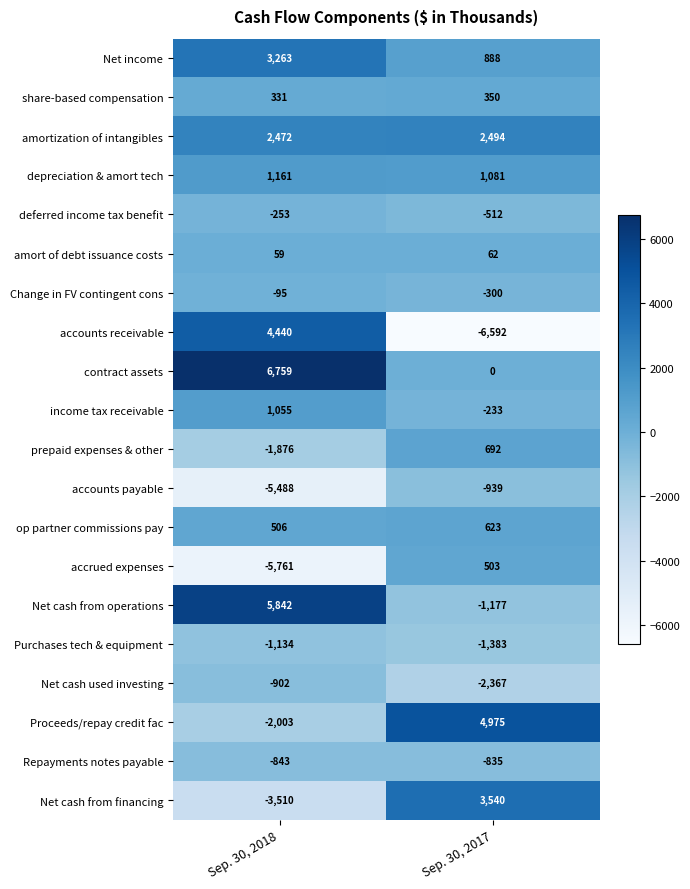

What is the maximum value for accrued expenses?

503